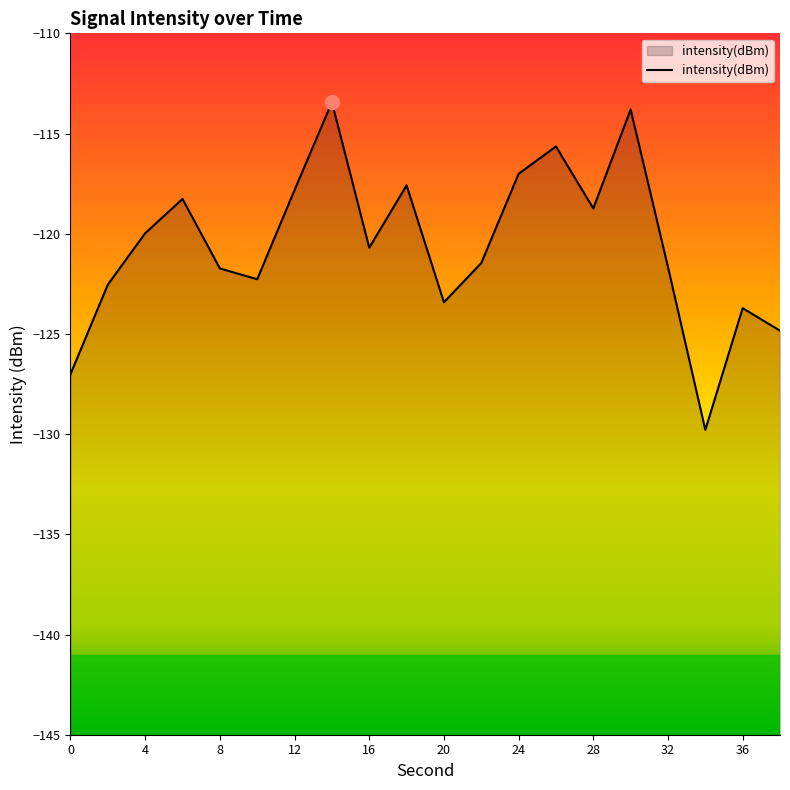

What is the change in value from 8 to 18?

+4.1